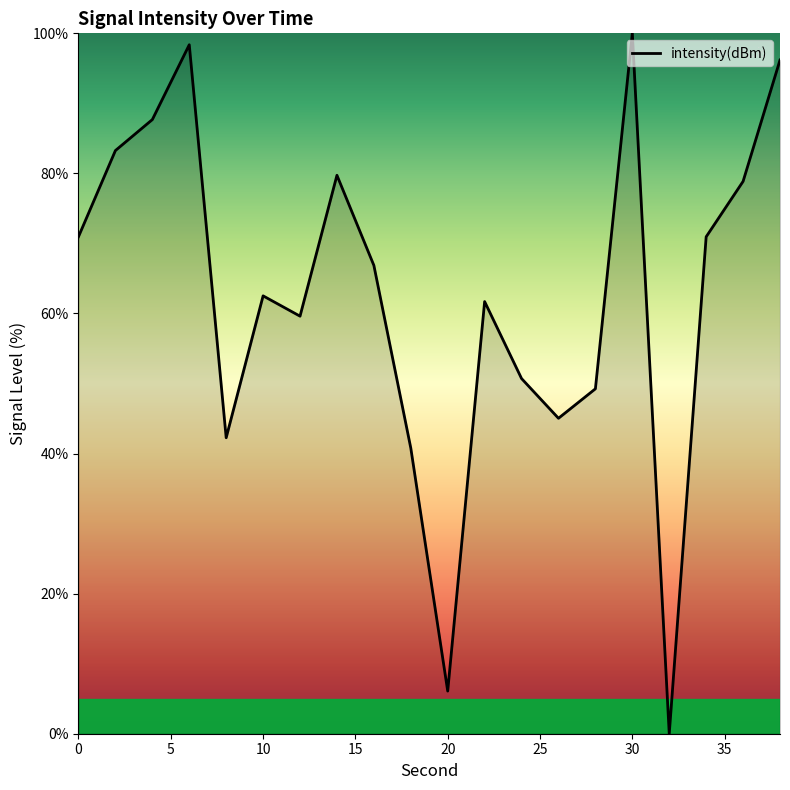

What is the difference between the maximum and minimum values?

100.0